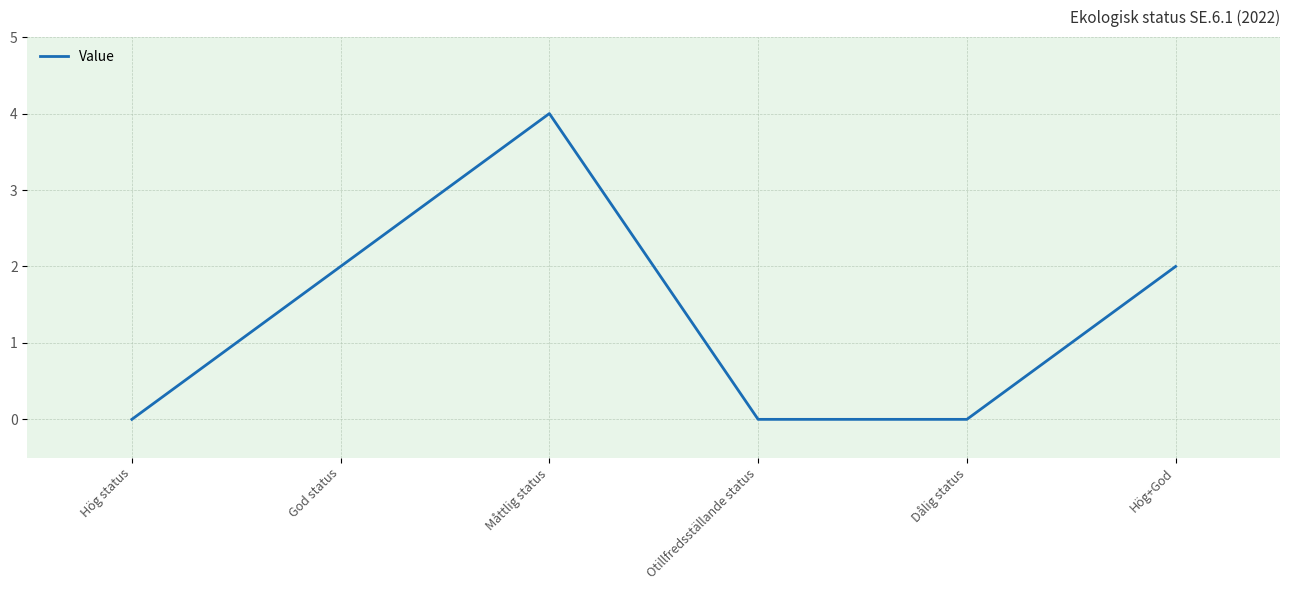

How many distinct data groups are displayed?

1